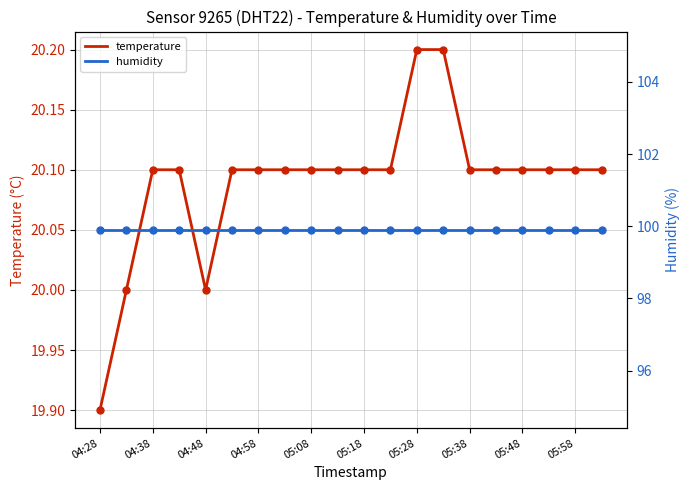

The value of temperature at 05:48 is 5.9. True or false?

False